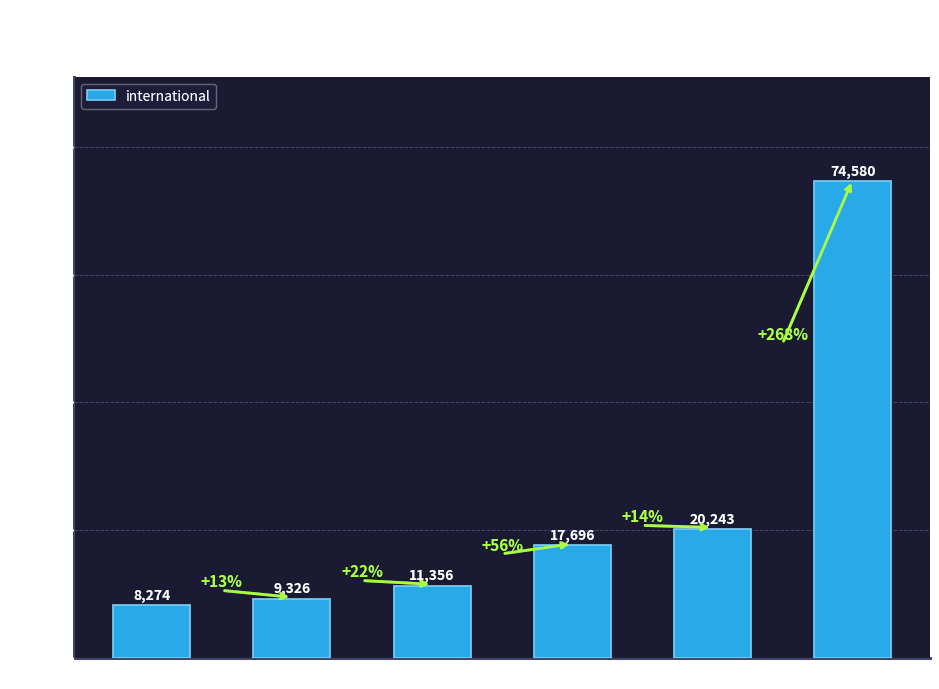

List the labels in order of value, largest first.

2013+, 2011-2013, 2010-2011, 2009-2010, 2008-2009, < 2008